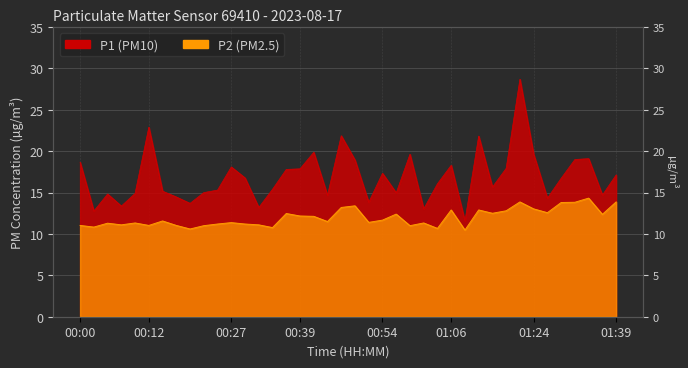

Is it true that P2 equals 12.2 at 00:39?

True